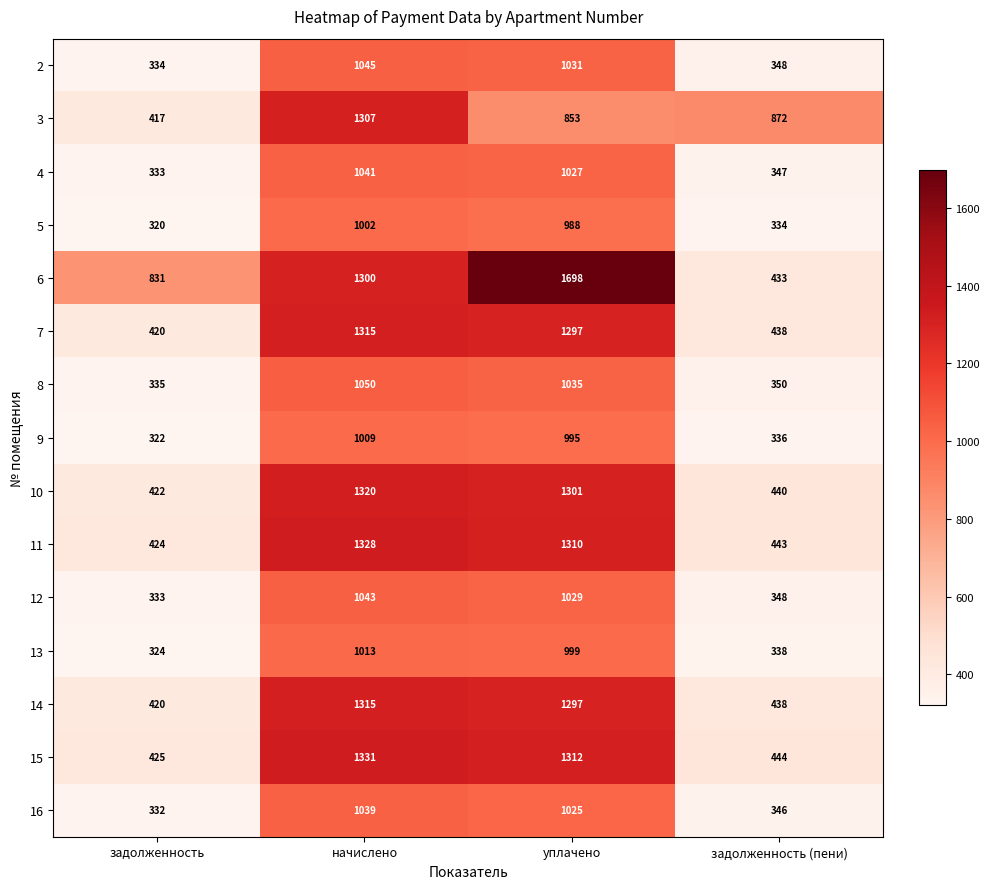

What is the minimum value shown in the chart?

320